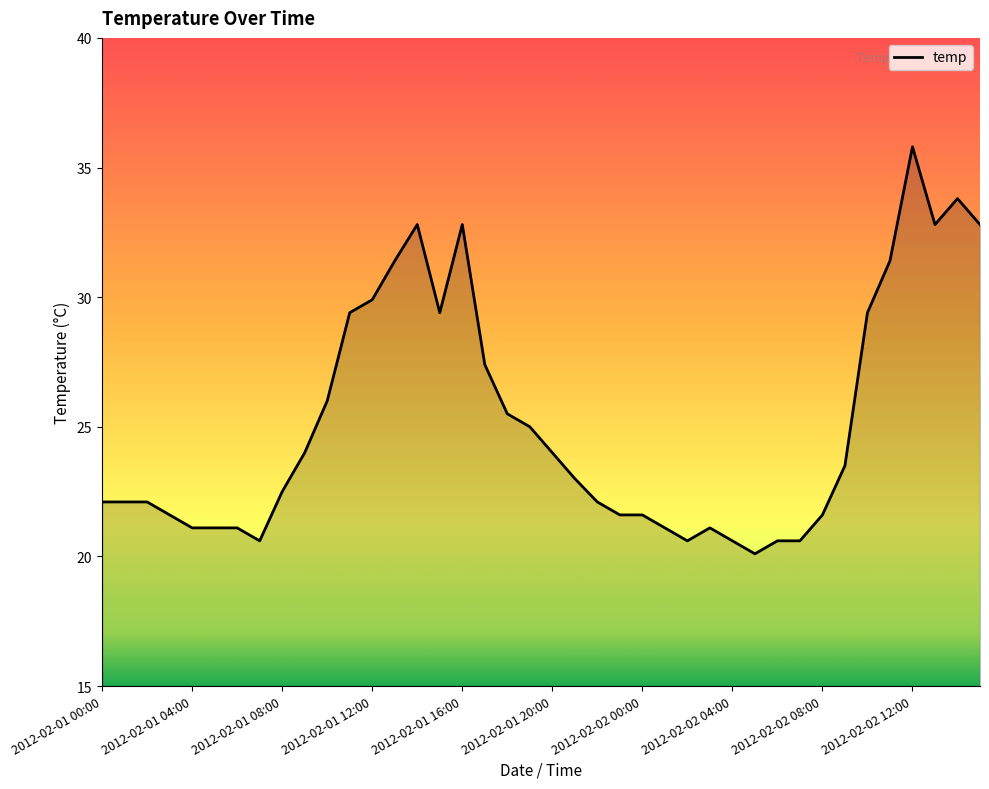

How many categories are shown in the chart?

40